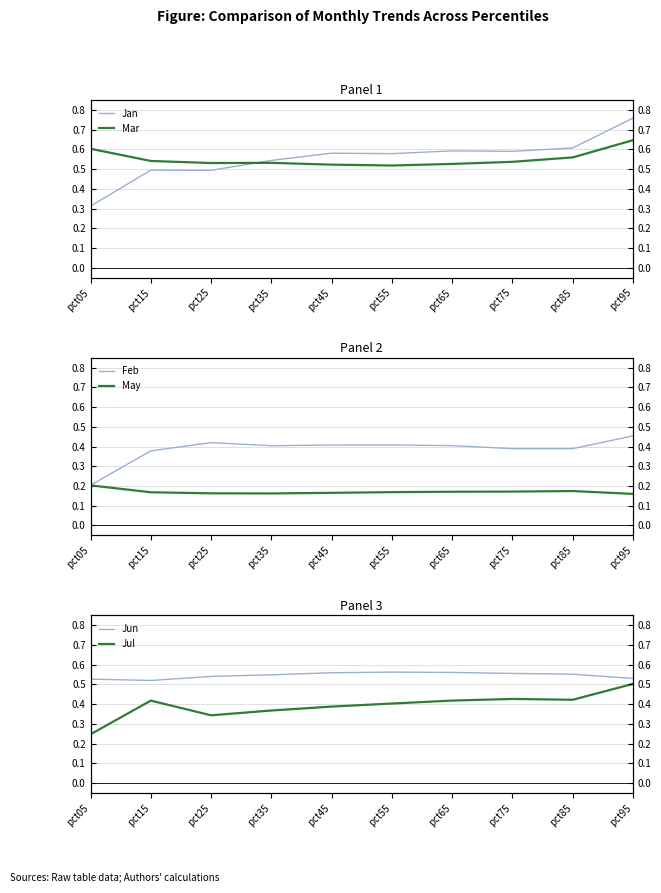

True or false: Jun and May intersect in this chart.

False